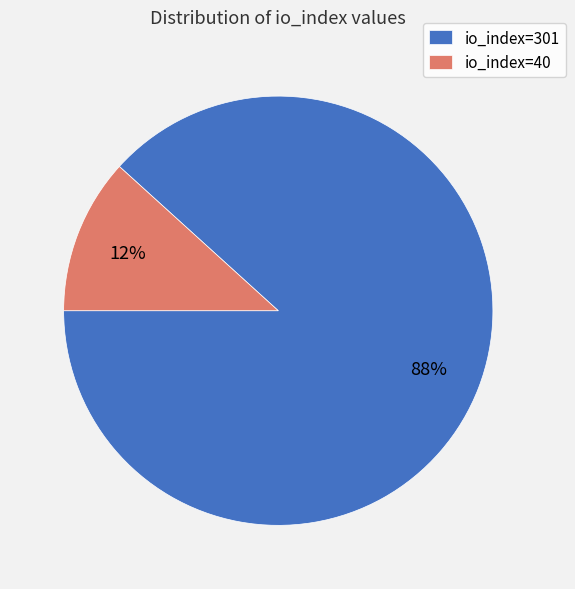

To the nearest percent, what is the average slice percentage?

50%